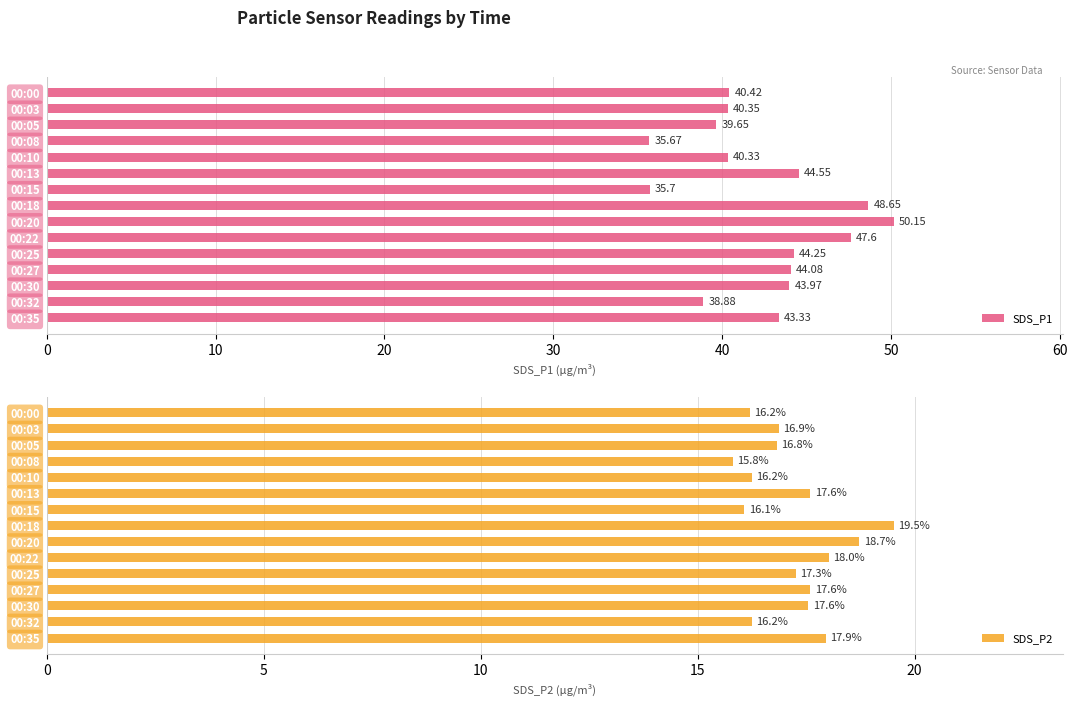

How many groups of bars are there?

15